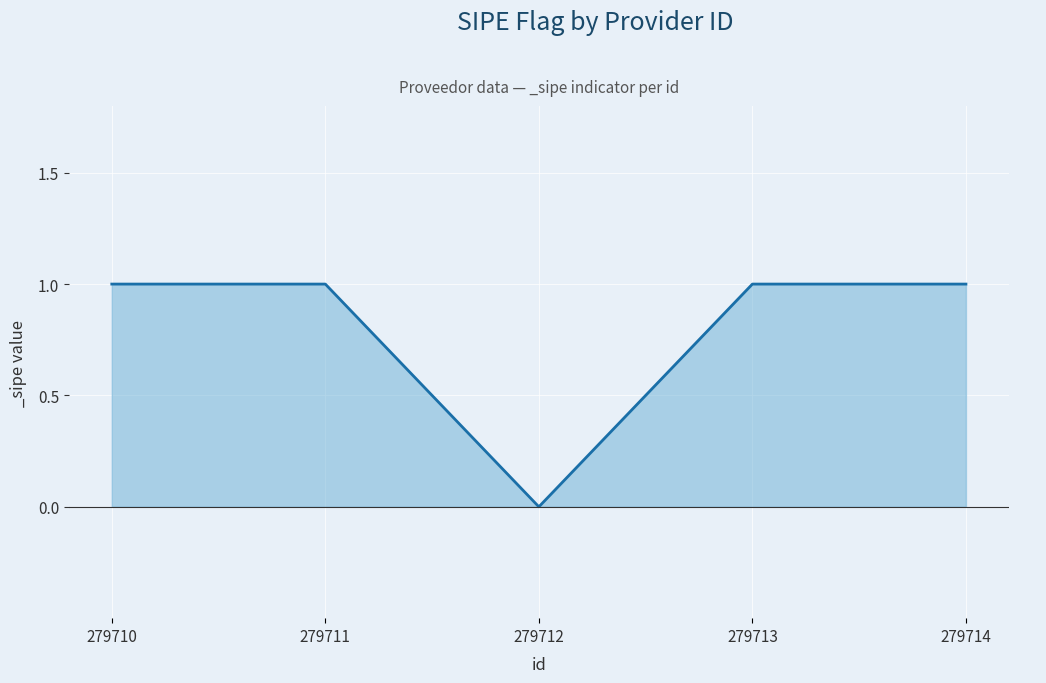

How many positive values are there?

4